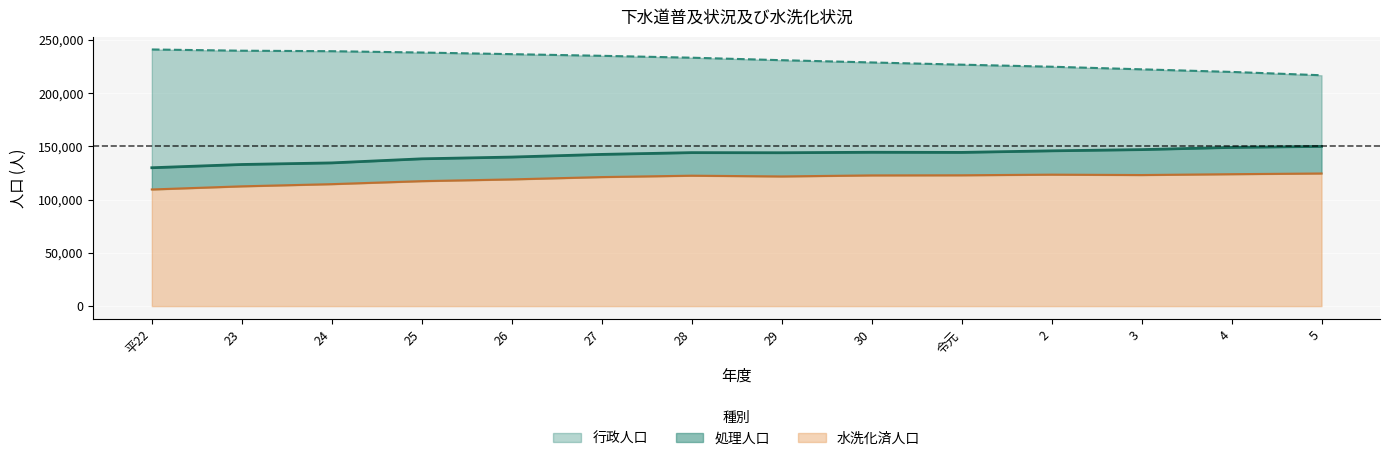

At which label does 行政人口 reach its peak?

平22